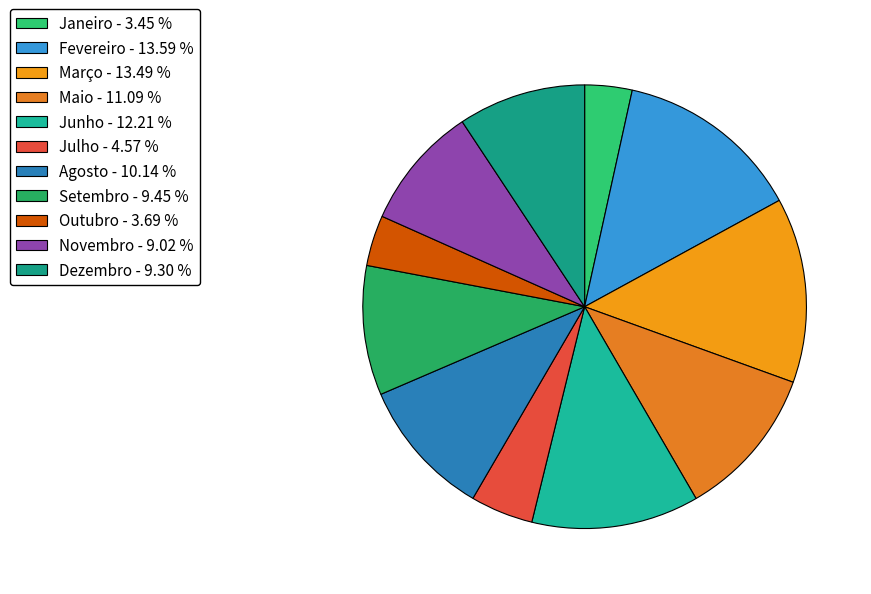

Count the number of slices in the pie.

11